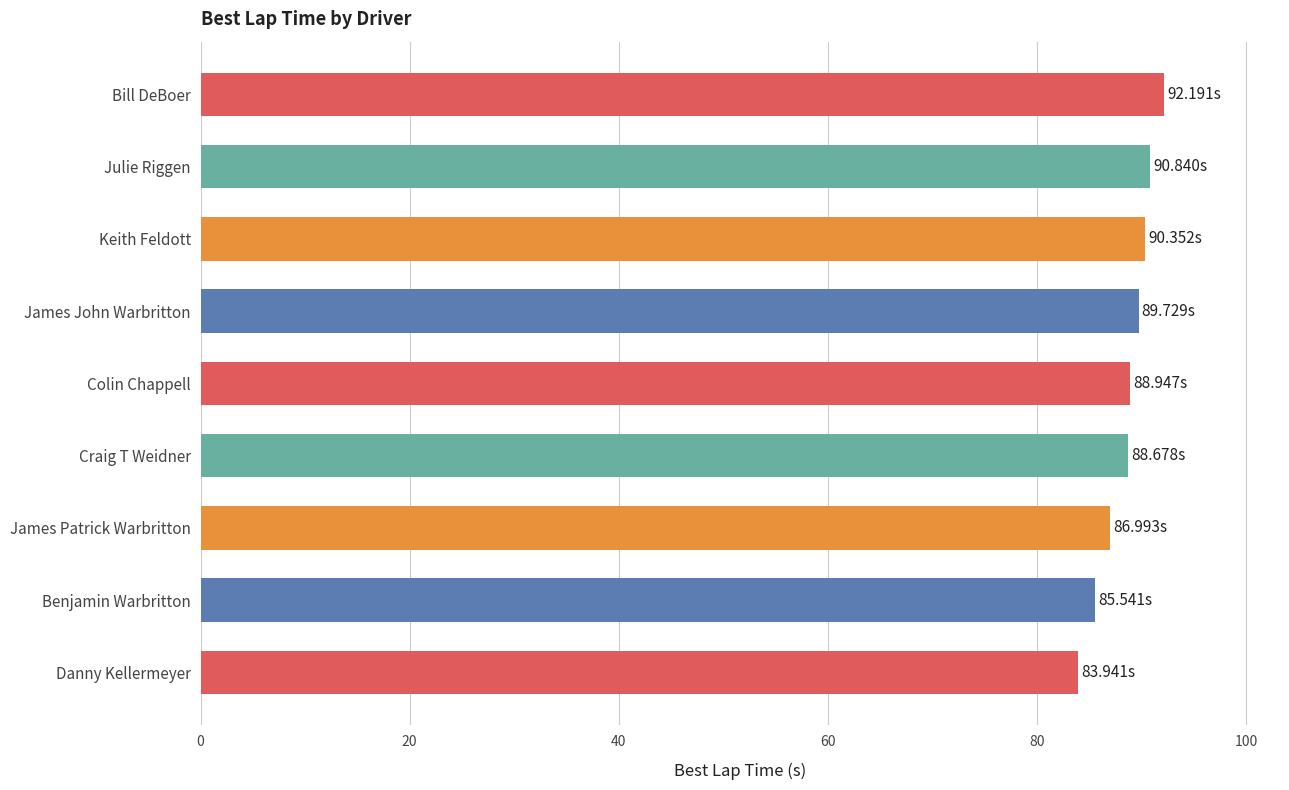

Approximately how many times larger is the value at Danny Kellermeyer compared to James John Warbritton?

0.9